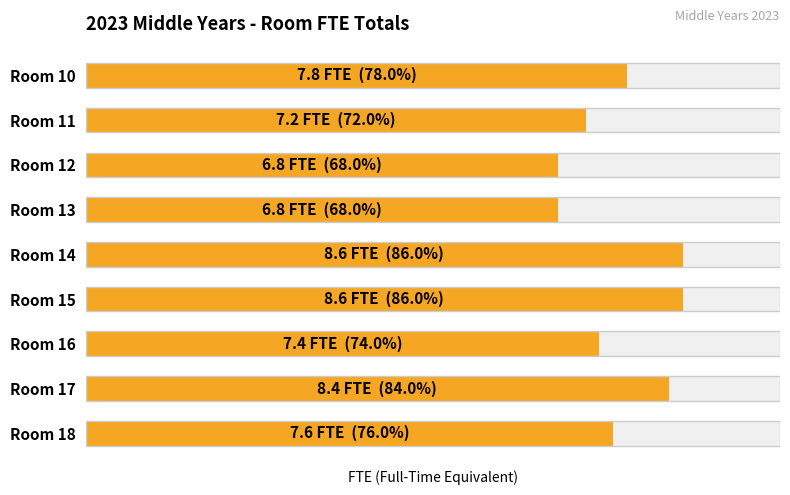

What is the change in value from Room 12 to Room 15?

+1.8